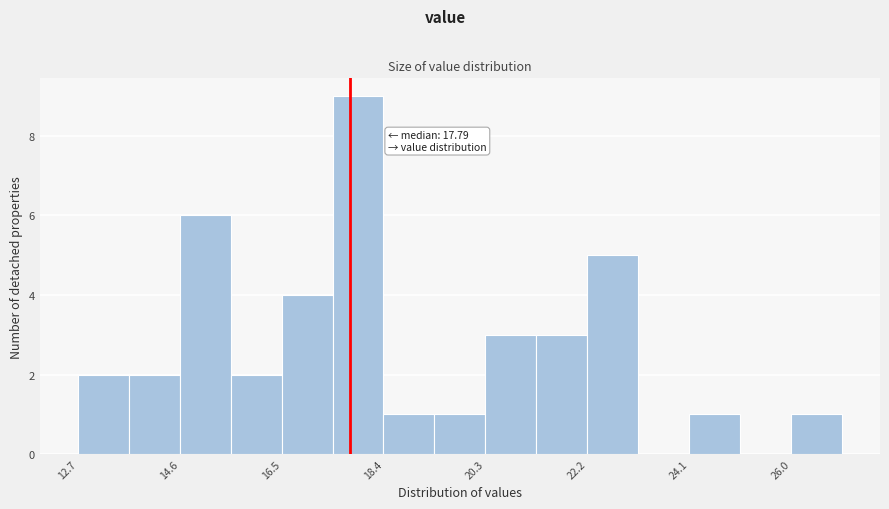

Which range on the x-axis has the tallest bar?

17.4 to 18.4